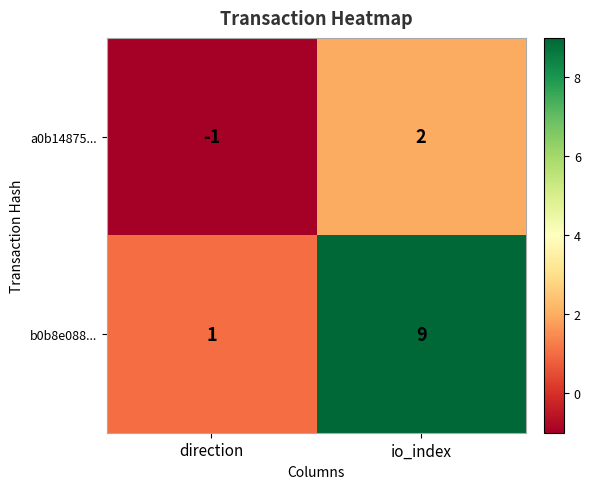

The value of a0b14875... at io_index is 1. True or false?

False